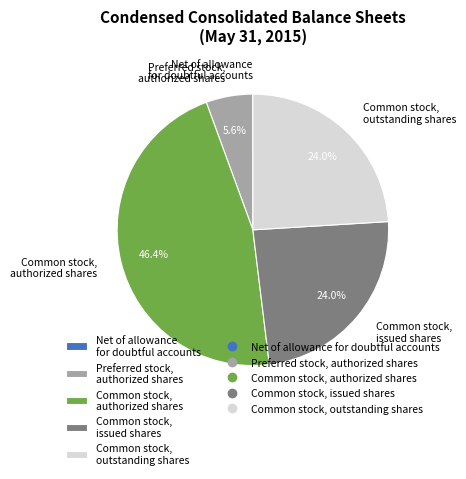

Between Preferred stock, authorized shares and Common stock, authorized shares, which is larger?

Common stock, authorized shares